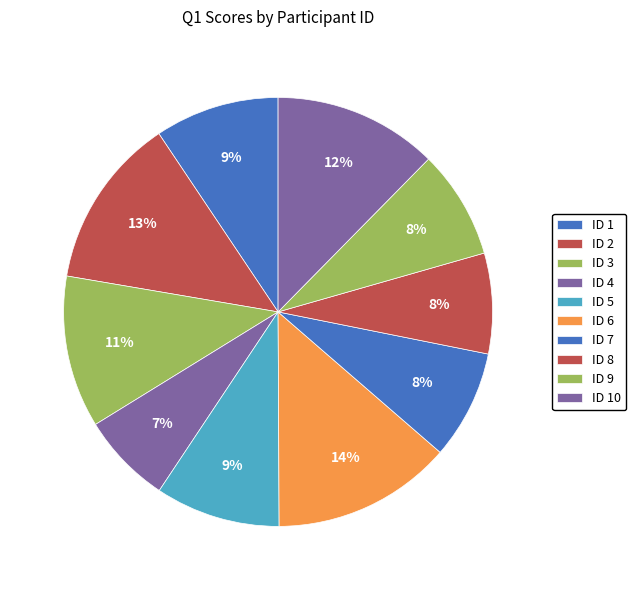

Which category has the biggest portion of the pie?

ID 6